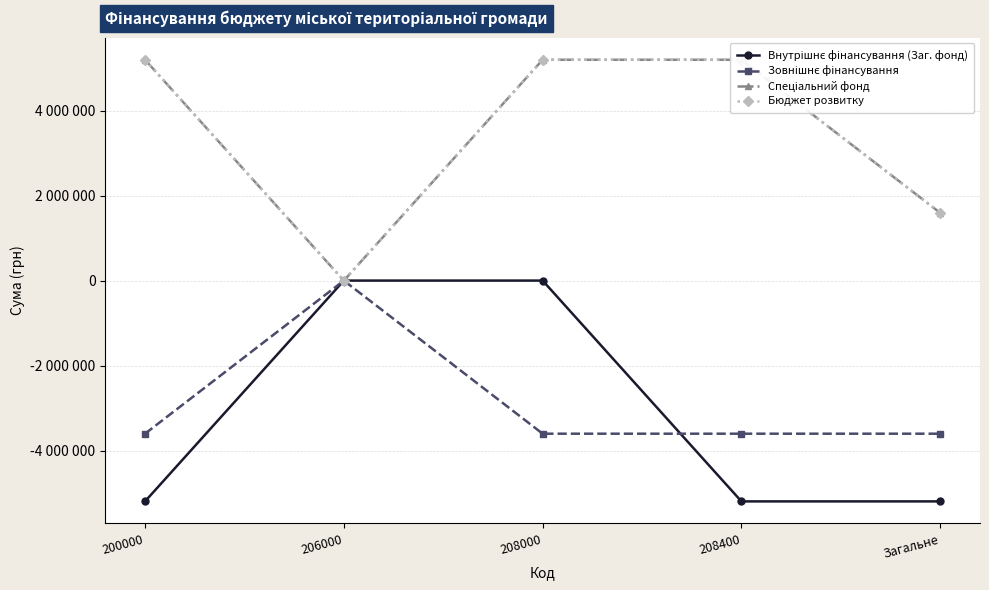

True or false: Бюджет розвитку and Внутрішнє фінансування (Заг. фонд) intersect in this chart.

False